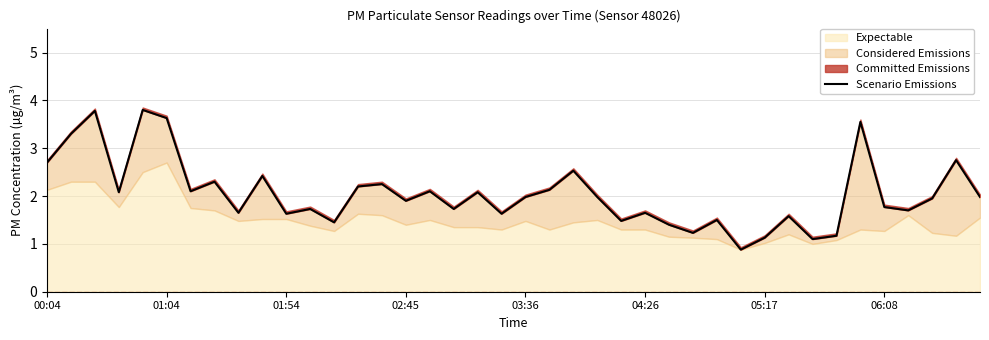

Where is the data nearest to the value 2?

03:36